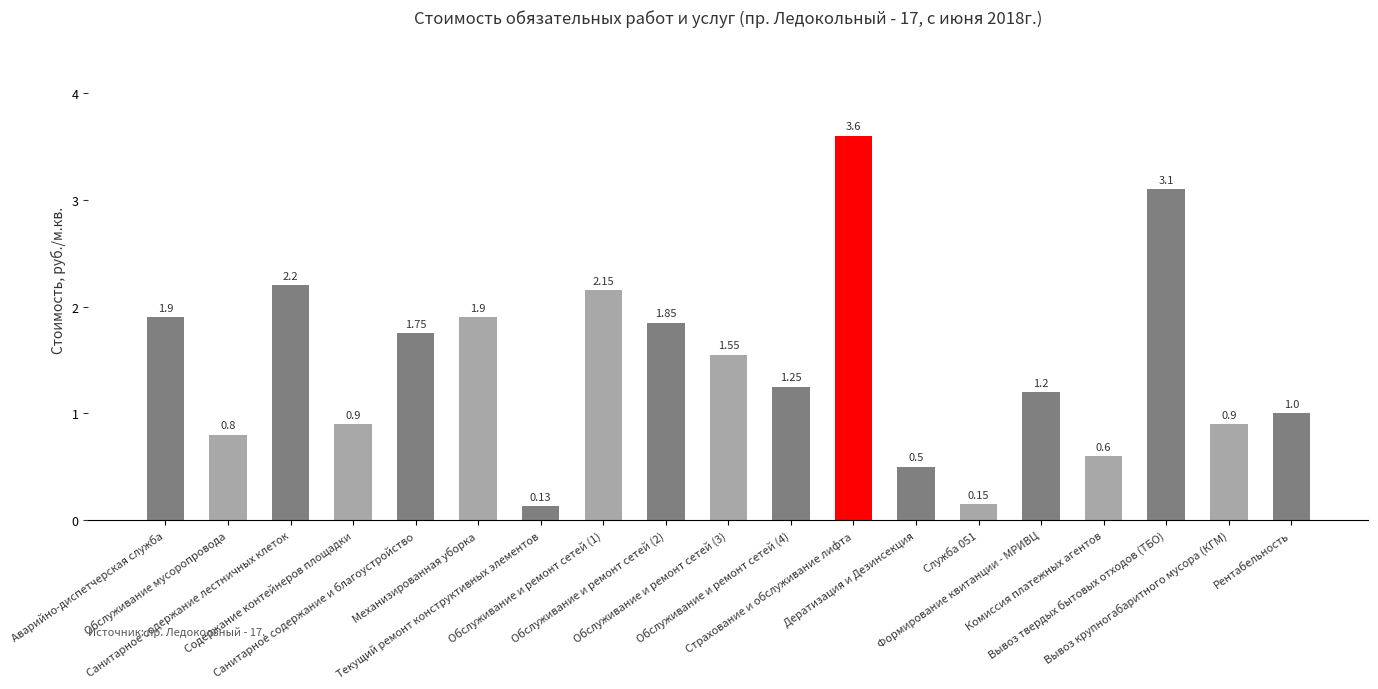

What is the difference between the maximum and minimum values?

3.5